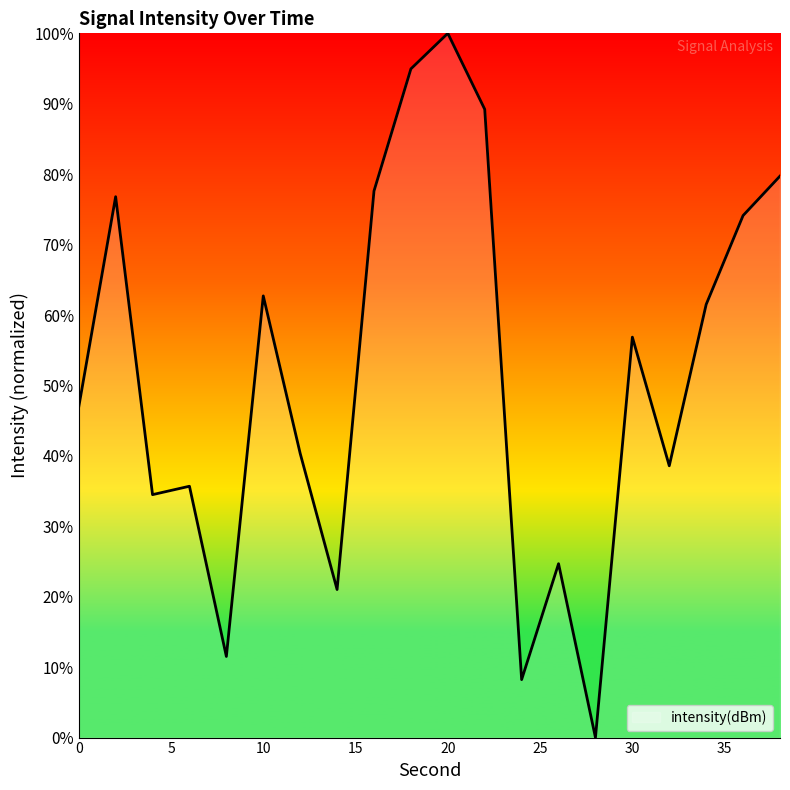

What is the greatest value displayed?

100.0